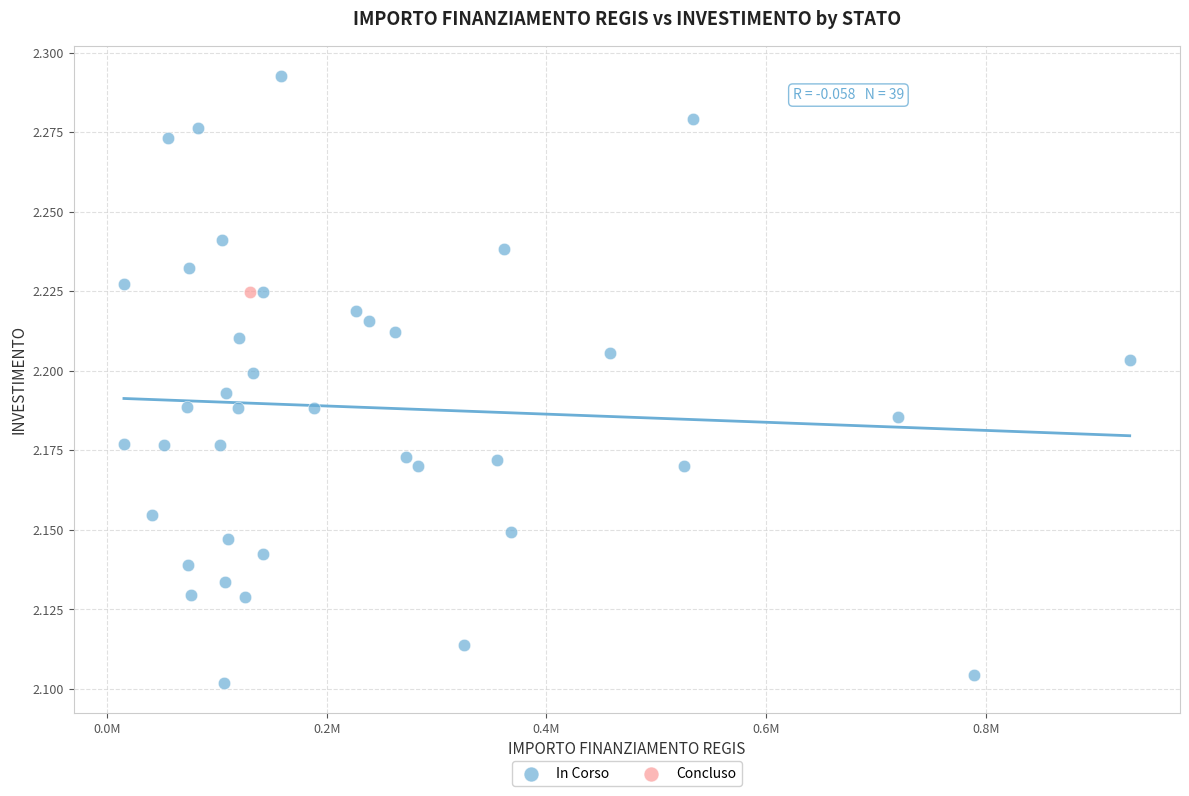

What are all the series names shown in the legend?

In Corso, Concluso